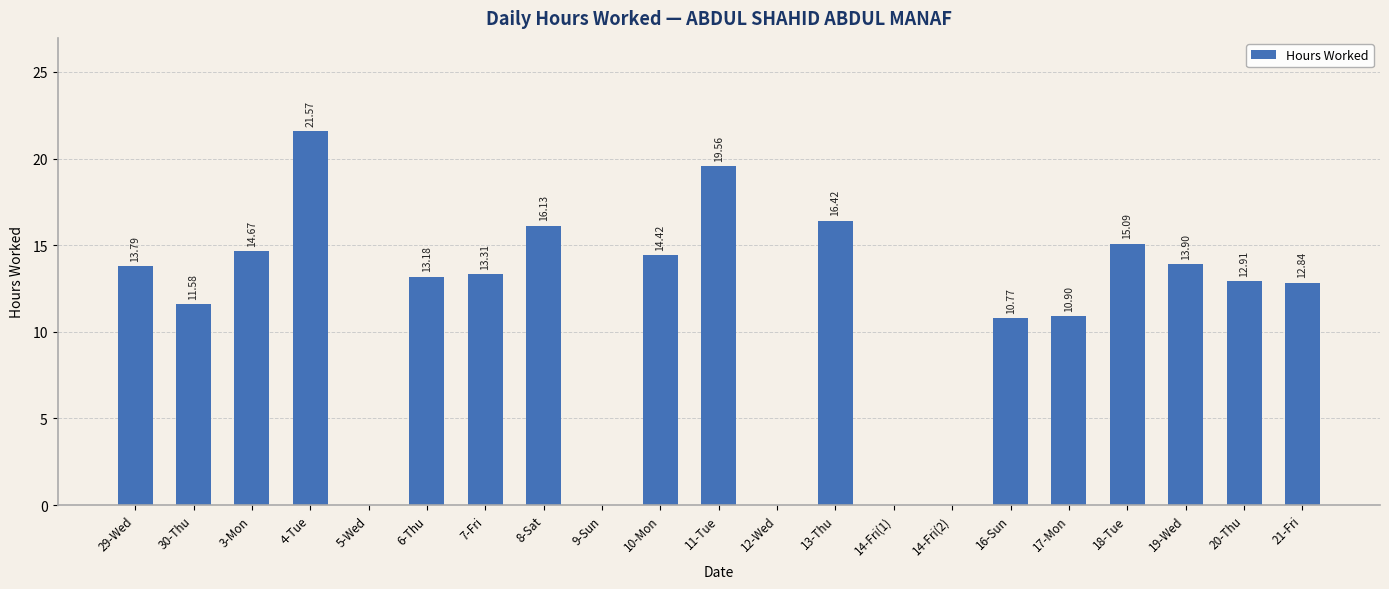

Which has a higher value, 29-Wed or 18-Tue?

18-Tue